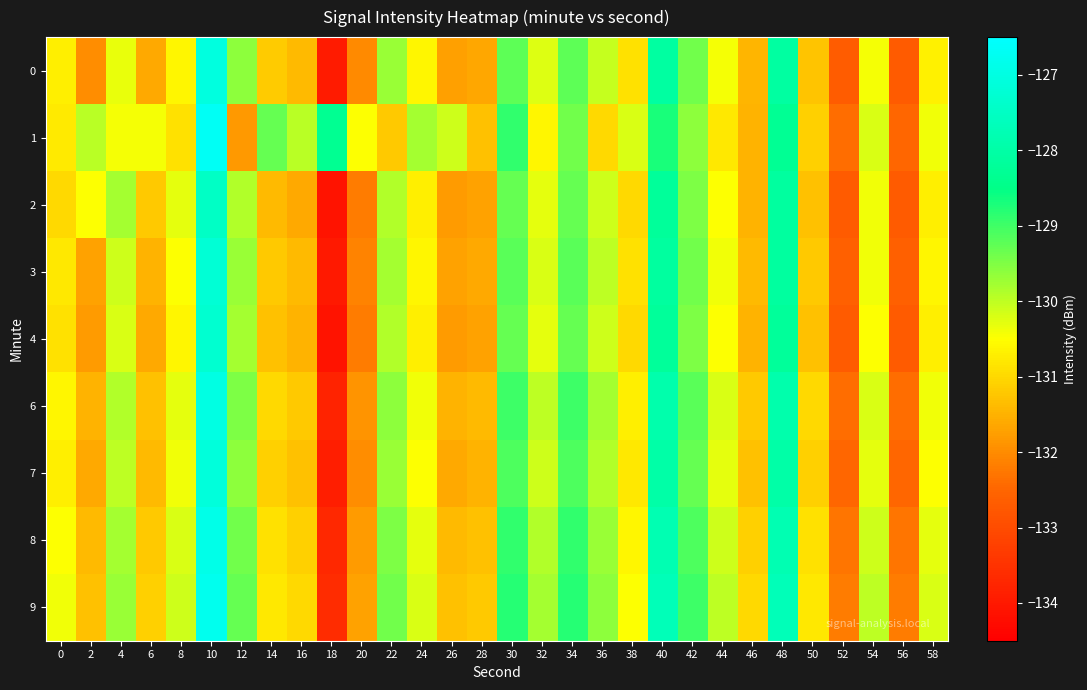

Reading left to right, extract all data points from this chart.

0: 0=-130.7	2=-132.0	4=-130.3	6=-131.6	8=-130.6	10=-127.1	12=-129.6	14=-131.2	16=-131.4	18=-134.0	20=-132.0	22=-129.7	24=-130.6	26=-131.7	28=-131.6	30=-129.2	32=-130.2	34=-129.2	36=-130.0	38=-130.9	40=-128.1	42=-129.4	44=-130.4	46=-131.4	48=-128.1	50=-131.3	52=-132.7	54=-130.4	56=-132.7	58=-130.7
1: 0=-130.8	2=-130.0	4=-130.4	6=-130.4	8=-130.9	10=-126.7	12=-131.8	14=-129.3	16=-130.0	18=-128.3	20=-130.5	22=-131.2	24=-129.8	26=-130.1	28=-131.3	30=-128.9	32=-130.6	34=-129.4	36=-131.0	38=-130.2	40=-128.7	42=-129.6	44=-130.8	46=-131.5	48=-128.3	50=-131.1	52=-132.4	54=-130.2	56=-132.5	58=-130.4
2: 0=-131.0	2=-130.5	4=-129.8	6=-131.2	8=-130.3	10=-127.5	12=-129.9	14=-131.4	16=-131.6	18=-134.1	20=-132.2	22=-129.9	24=-130.7	26=-131.8	28=-131.7	30=-129.3	32=-130.3	34=-129.3	36=-130.1	38=-131.0	40=-128.2	42=-129.5	44=-130.5	46=-131.5	48=-128.1	50=-131.3	52=-132.7	54=-130.4	56=-132.7	58=-130.7
3: 0=-130.8	2=-131.7	4=-130.1	6=-131.5	8=-130.5	10=-127.2	12=-129.7	14=-131.2	16=-131.4	18=-134.0	20=-132.1	22=-129.8	24=-130.6	26=-131.7	28=-131.6	30=-129.2	32=-130.2	34=-129.2	36=-130.0	38=-130.9	40=-128.1	42=-129.4	44=-130.4	46=-131.4	48=-128.1	50=-131.2	52=-132.6	54=-130.4	56=-132.6	58=-130.6
4: 0=-130.9	2=-131.8	4=-130.2	6=-131.6	8=-130.6	10=-127.3	12=-129.8	14=-131.3	16=-131.5	18=-134.1	20=-132.2	22=-129.9	24=-130.7	26=-131.8	28=-131.7	30=-129.3	32=-130.3	34=-129.3	36=-130.1	38=-131.0	40=-128.2	42=-129.5	44=-130.5	46=-131.5	48=-128.2	50=-131.3	52=-132.7	54=-130.5	56=-132.7	58=-130.7
6: 0=-130.6	2=-131.5	4=-129.9	6=-131.3	8=-130.3	10=-127.0	12=-129.5	14=-131.0	16=-131.2	18=-133.8	20=-131.9	22=-129.6	24=-130.4	26=-131.5	28=-131.4	30=-129.0	32=-130.0	34=-129.0	36=-129.8	38=-130.7	40=-127.9	42=-129.2	44=-130.2	46=-131.2	48=-127.9	50=-131.0	52=-132.4	54=-130.2	56=-132.4	58=-130.4
7: 0=-130.7	2=-131.6	4=-130.0	6=-131.4	8=-130.4	10=-127.1	12=-129.6	14=-131.1	16=-131.3	18=-133.9	20=-132.0	22=-129.7	24=-130.5	26=-131.6	28=-131.5	30=-129.1	32=-130.1	34=-129.1	36=-129.9	38=-130.8	40=-128.0	42=-129.3	44=-130.3	46=-131.3	48=-128.0	50=-131.1	52=-132.5	54=-130.3	56=-132.5	58=-130.5
8: 0=-130.5	2=-131.4	4=-129.8	6=-131.2	8=-130.2	10=-126.9	12=-129.4	14=-130.9	16=-131.1	18=-133.7	20=-131.8	22=-129.5	24=-130.3	26=-131.4	28=-131.3	30=-128.9	32=-129.9	34=-128.9	36=-129.7	38=-130.6	40=-127.8	42=-129.1	44=-130.1	46=-131.1	48=-127.8	50=-130.9	52=-132.3	54=-130.1	56=-132.3	58=-130.3
9: 0=-130.4	2=-131.3	4=-129.7	6=-131.1	8=-130.1	10=-126.8	12=-129.3	14=-130.8	16=-131.0	18=-133.6	20=-131.7	22=-129.4	24=-130.2	26=-131.3	28=-131.2	30=-128.8	32=-129.8	34=-128.8	36=-129.6	38=-130.5	40=-127.7	42=-129.0	44=-130.0	46=-131.0	48=-127.7	50=-130.8	52=-132.2	54=-130.0	56=-132.2	58=-130.2